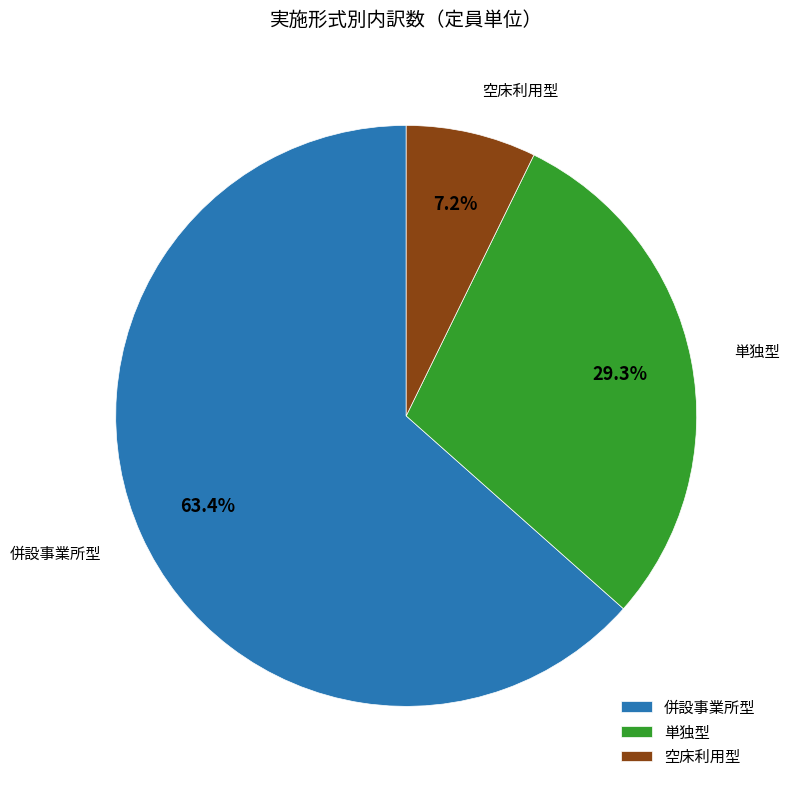

Which category has the biggest portion of the pie?

併設事業所型